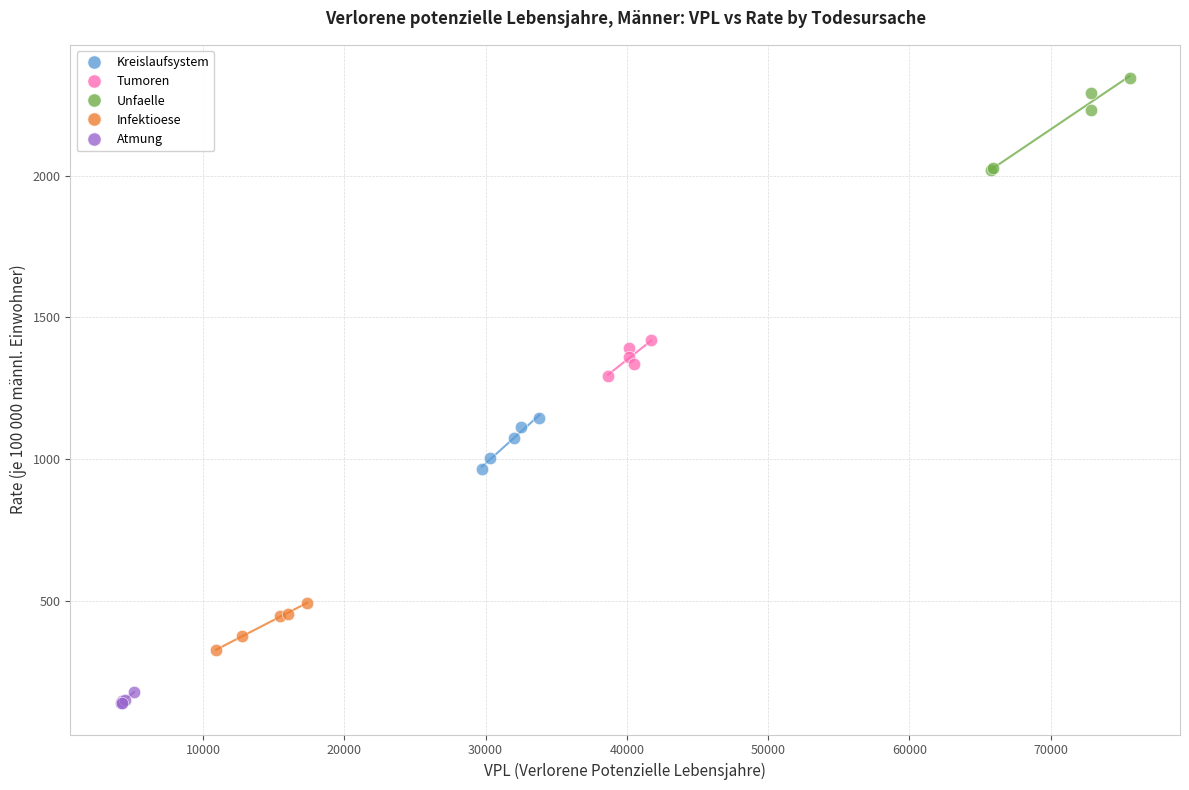

Which series has the largest Y range (max minus min)?

Unfaelle